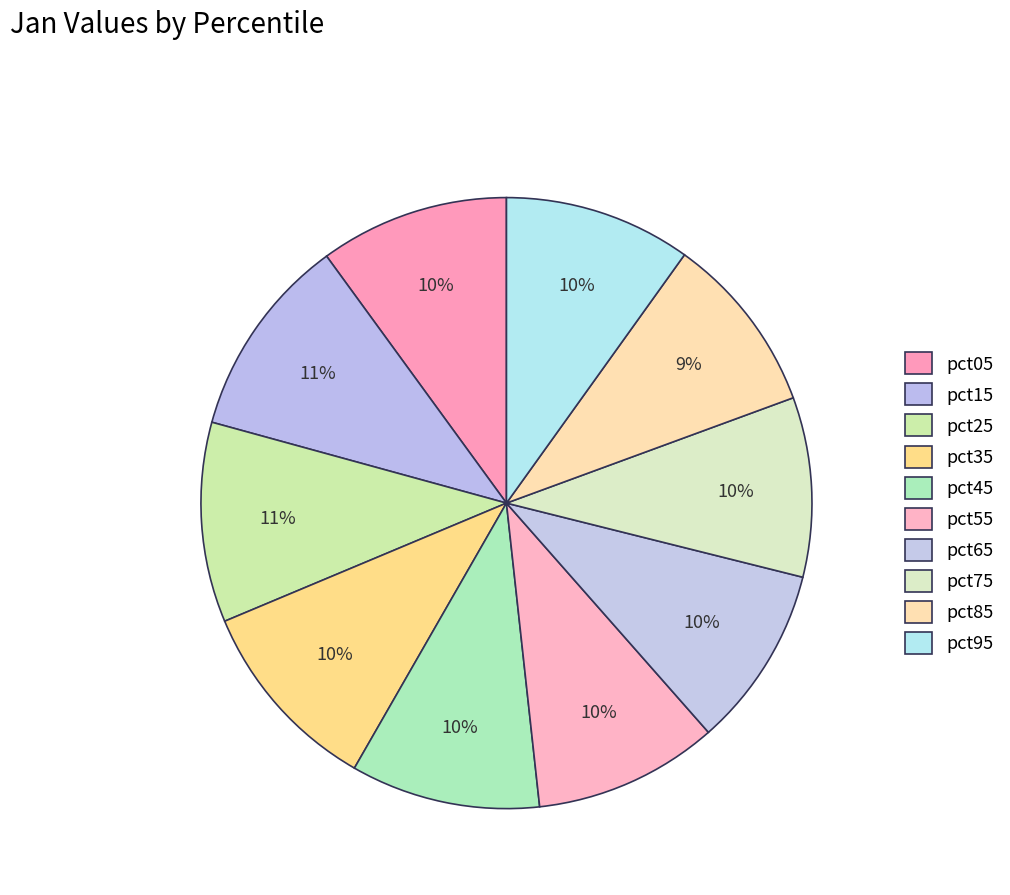

Rank the categories by value from highest to lowest.

pct15, pct25, pct35, pct45, pct05, pct95, pct55, pct65, pct75, pct85